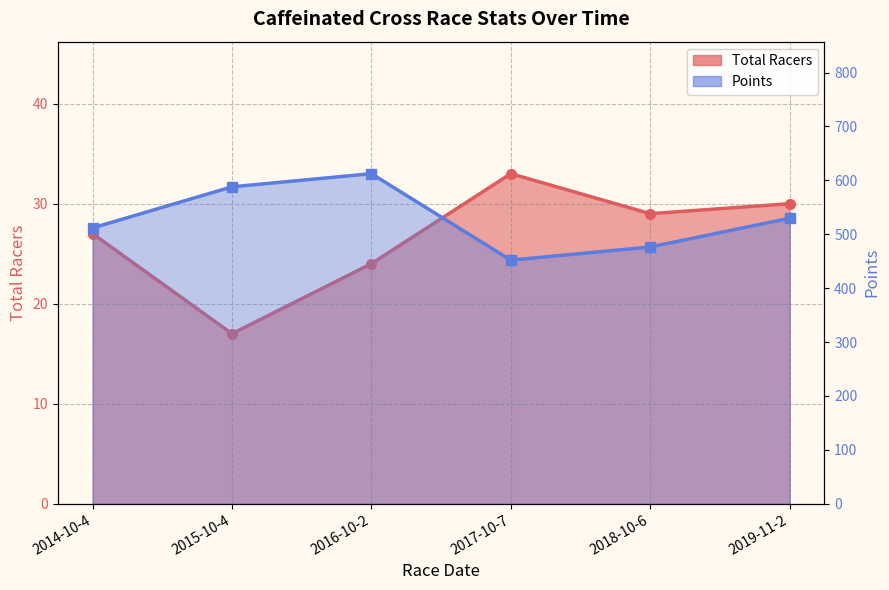

Rank the series by their average value, from lowest to highest.

Total Racers, Points